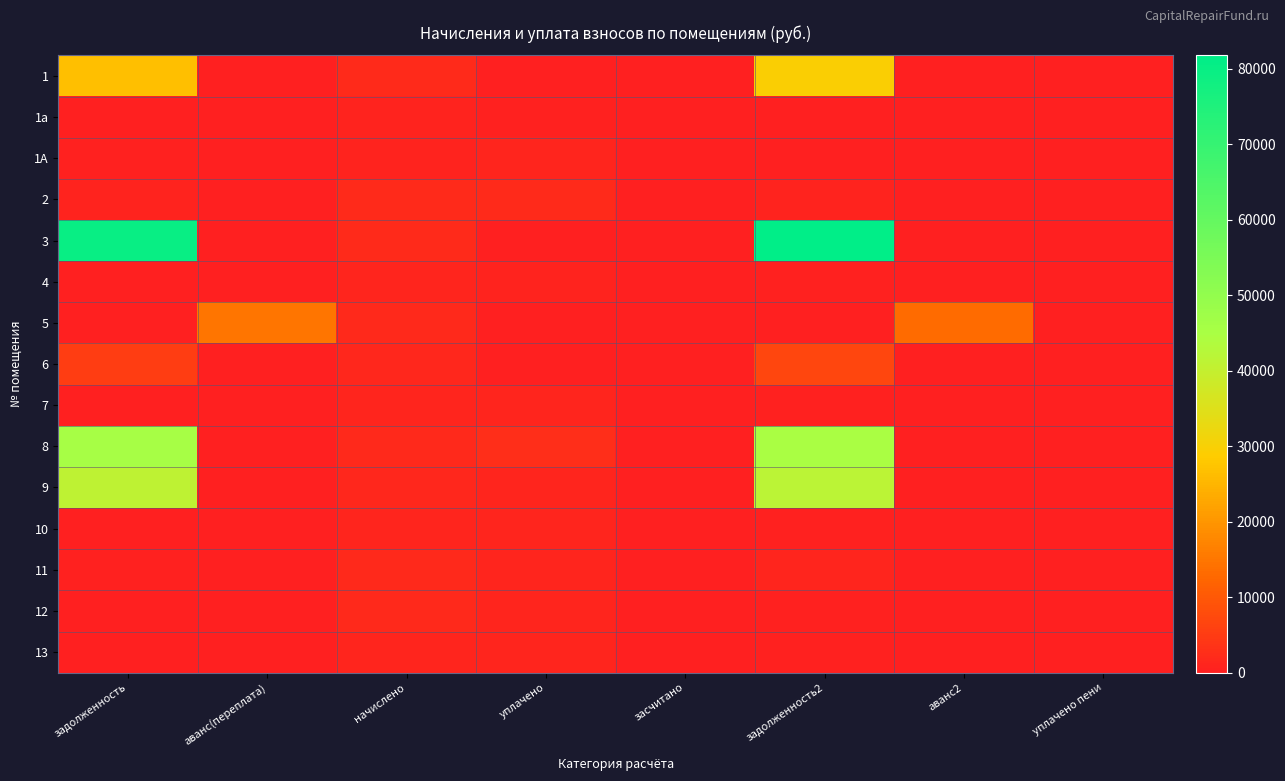

At how many categories does at least one series exceed 2537?

5